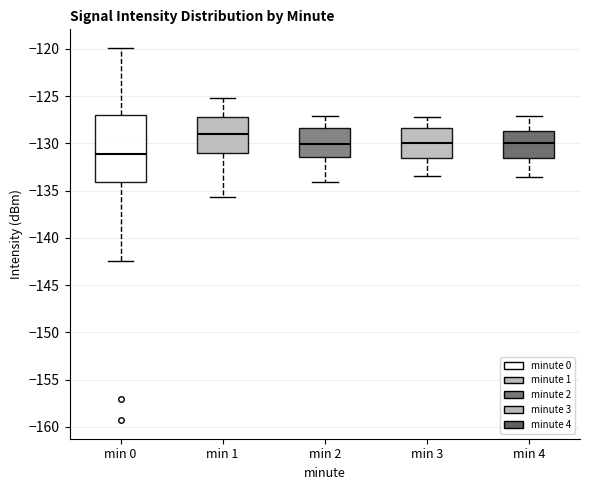

Comparing the boxes themselves (not the whiskers), which one is the tallest?

min 0